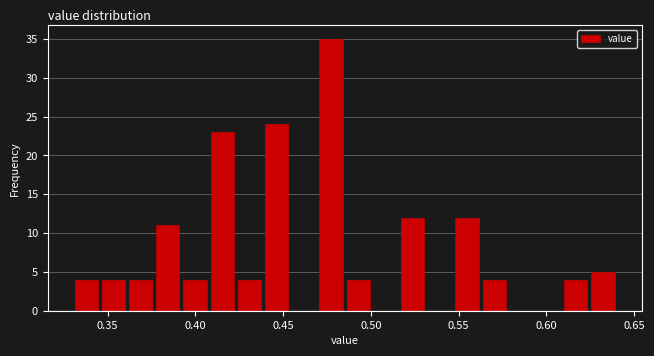

Around what value on the x-axis is the tallest bar? Give the approximate position of its centre, as read against the axis.

0.475